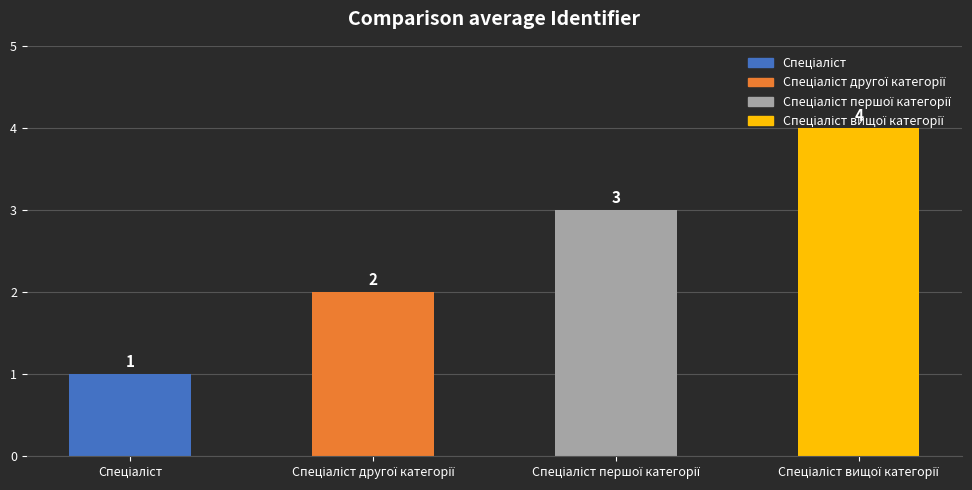

At which label does the data first exceed 3?

Спеціаліст вищої категорії